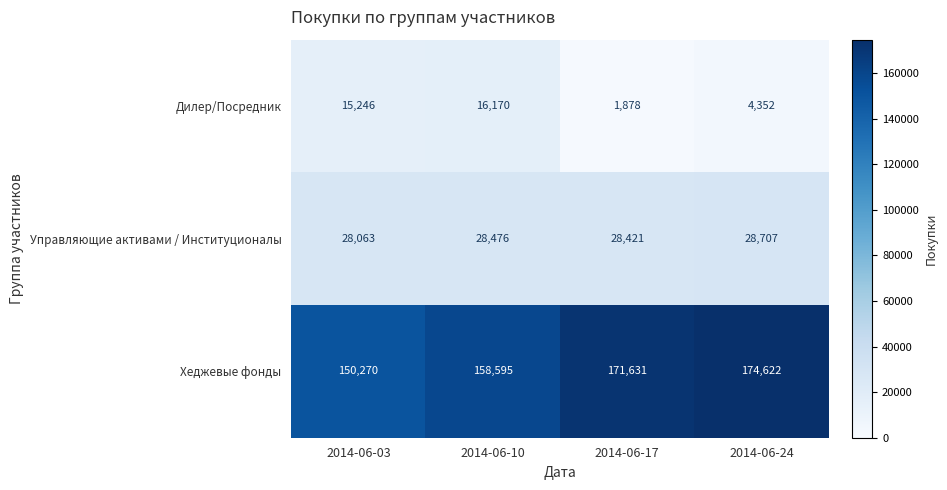

Which category has the lowest value across all series?

2014-06-17